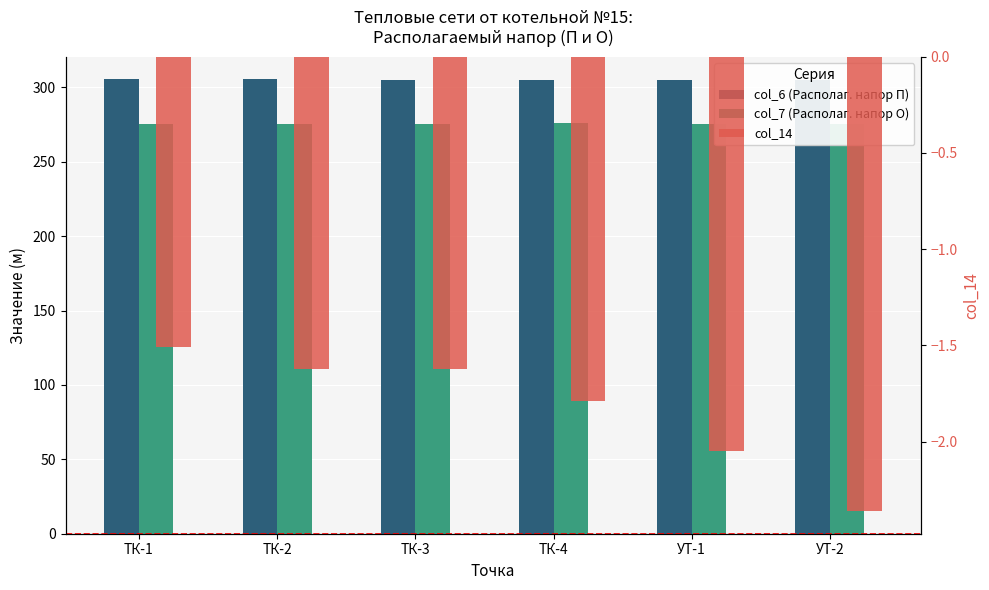

Is the value of col_6 (Располаг. напор П) at УТ-1 greater than the value of col_14 at УТ-1?

Yes